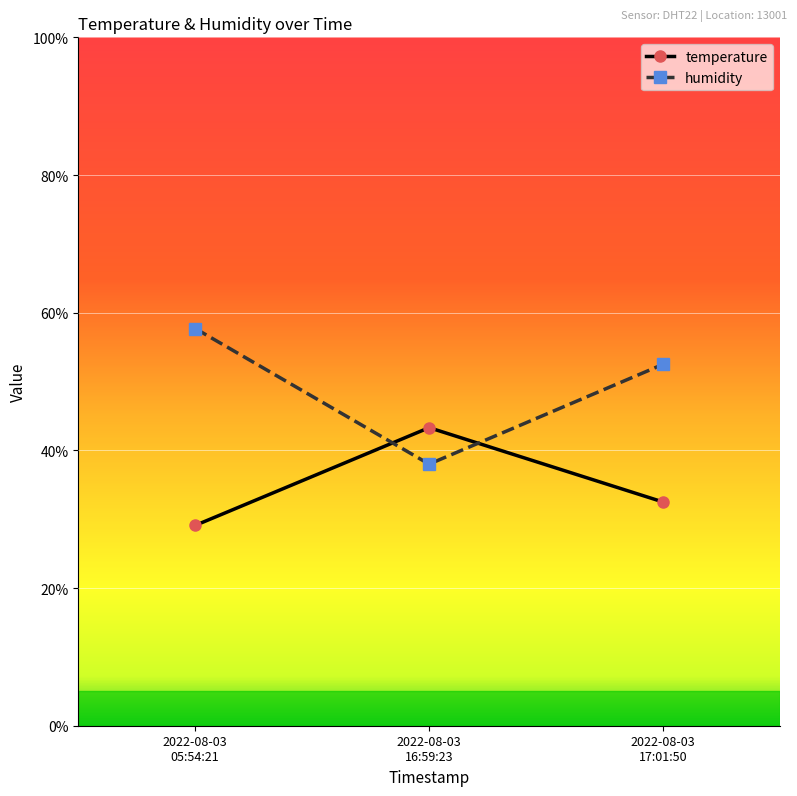

List the labels in order of humidity value, smallest first.

2022-08-03
16:59:23, 2022-08-03
17:01:50, 2022-08-03
05:54:21